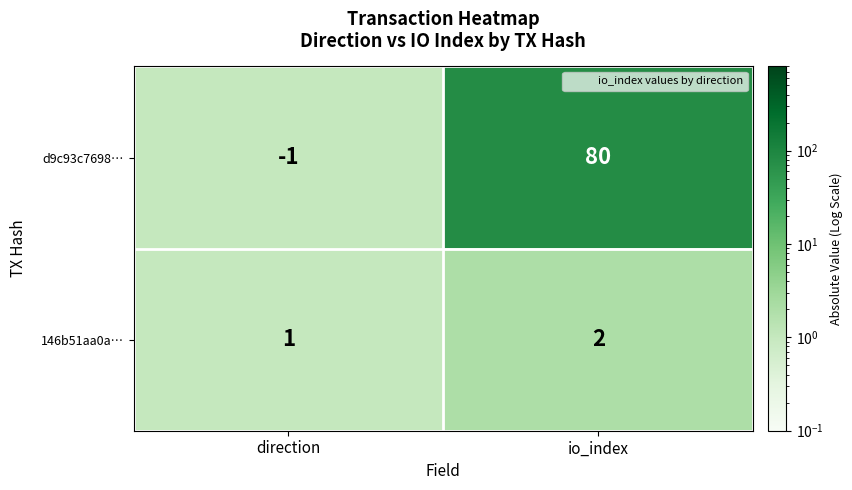

The value of d9c93c7698… at io_index is 142. True or false?

False